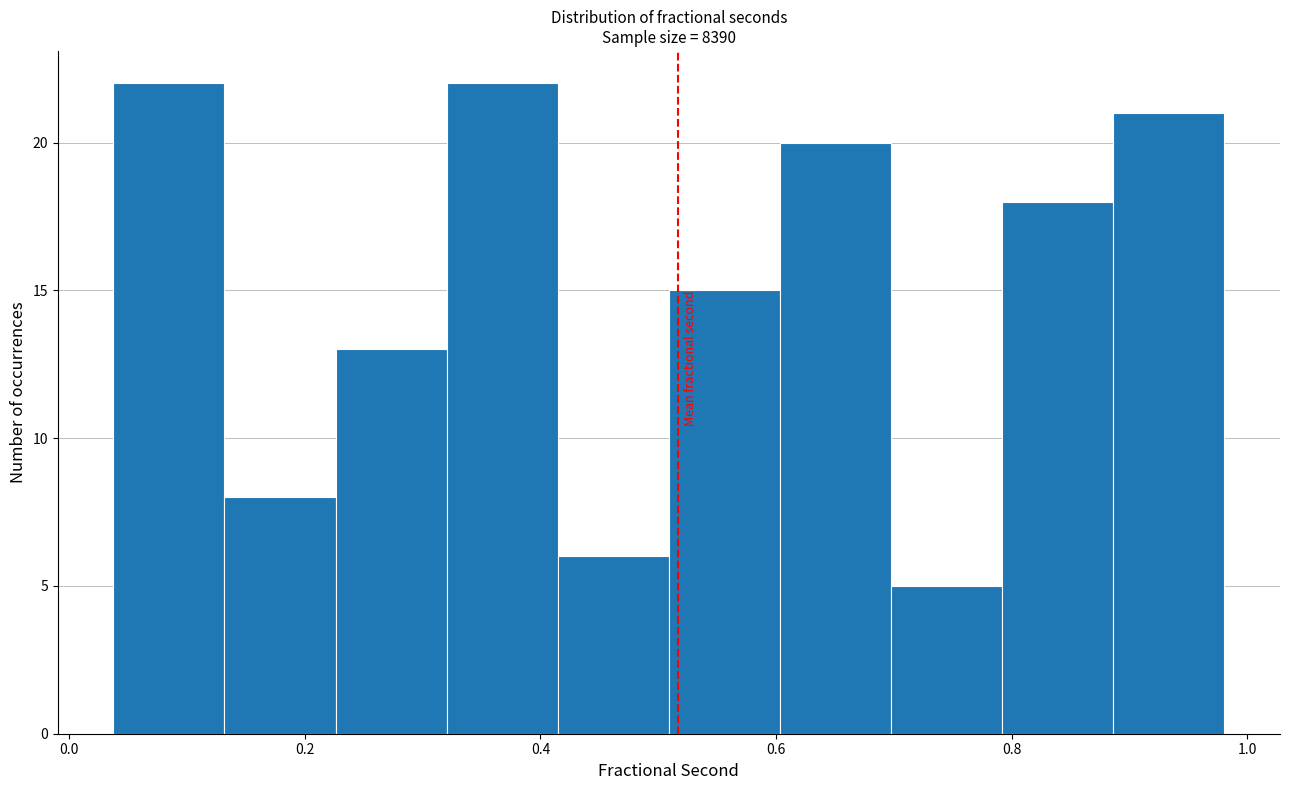

Reading left to right, list every bar in this chart as the range it spans on the x-axis followed by its height. Neither the bar edges nor the heights are printed on the chart, so give them approximately, as read against the axes.

0.04 to 0.14: 22
0.14 to 0.22: 8
0.22 to 0.32: 13
0.32 to 0.42: 22
0.42 to 0.50: 6
0.50 to 0.60: 15
0.60 to 0.70: 20
0.70 to 0.80: 5
0.80 to 0.88: 18
0.88 to 0.98: 21